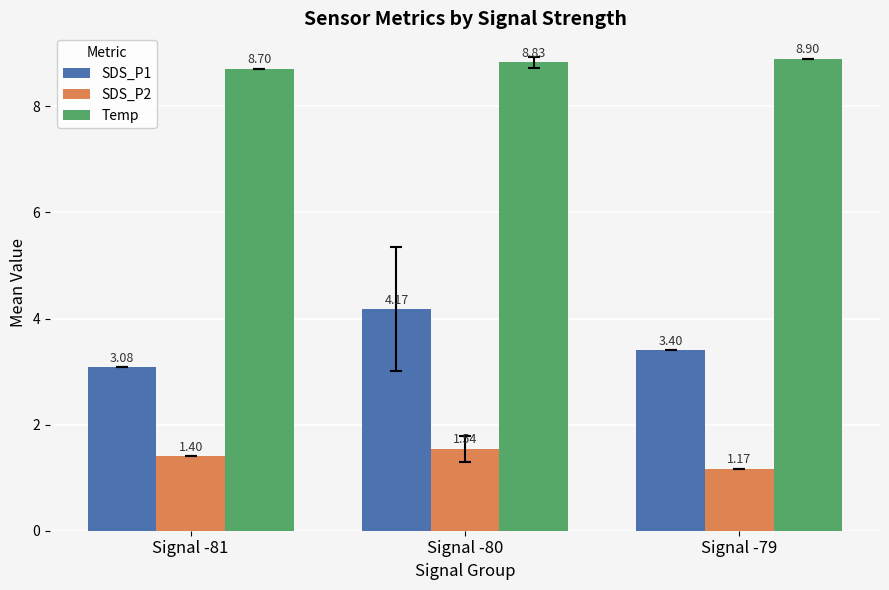

Rank the series by their maximum value, from lowest to highest.

SDS_P2, SDS_P1, Temp